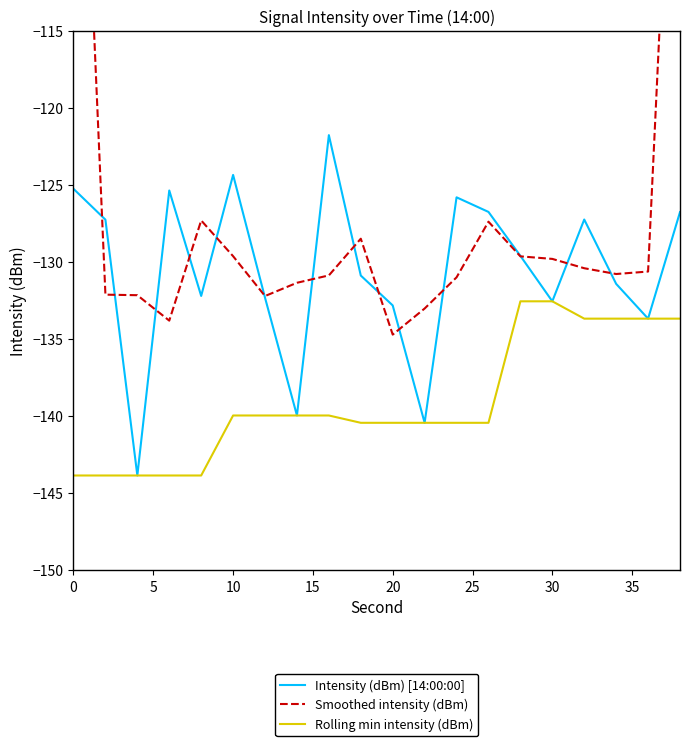

What is the minimum value for Intensity (dBm) [14:00:00]?

-143.8